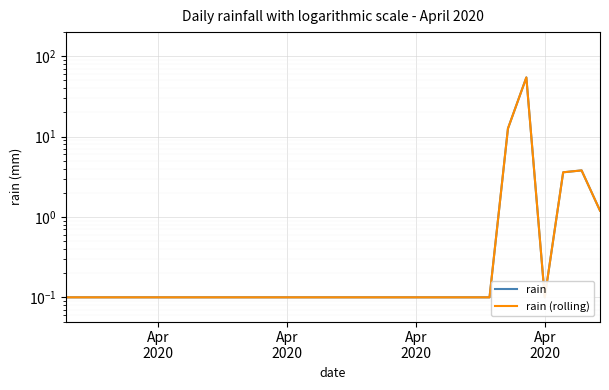

True or false: rain (rolling) and rain cross at least once.

False